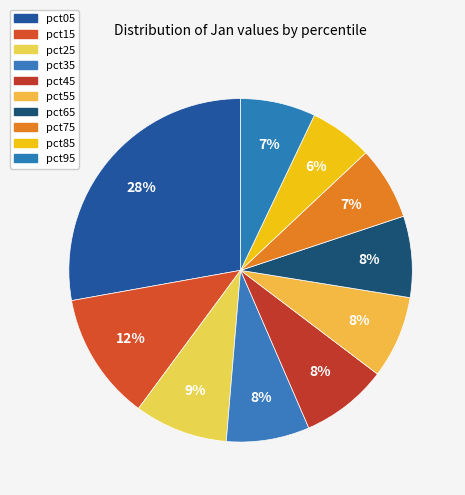

To the nearest percent, what is the difference between the pct05 and pct85 slice percentages?

22%